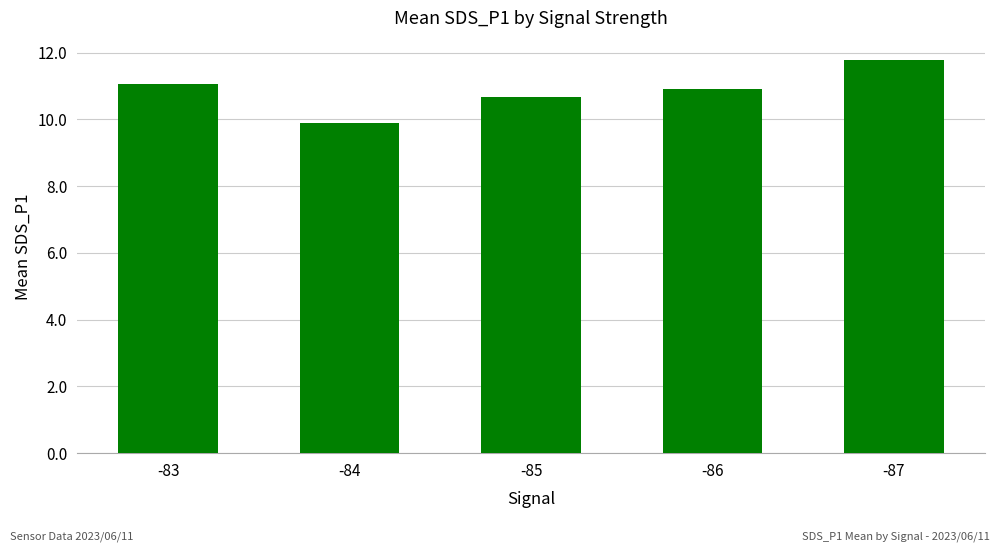

How many bars are there in total?

5